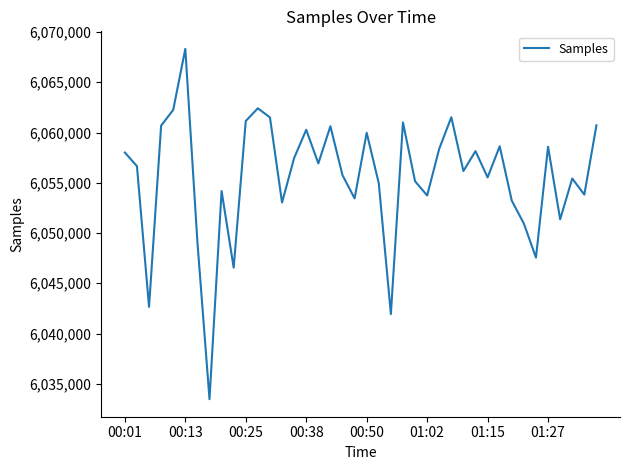

What is the smallest value displayed?

6033469